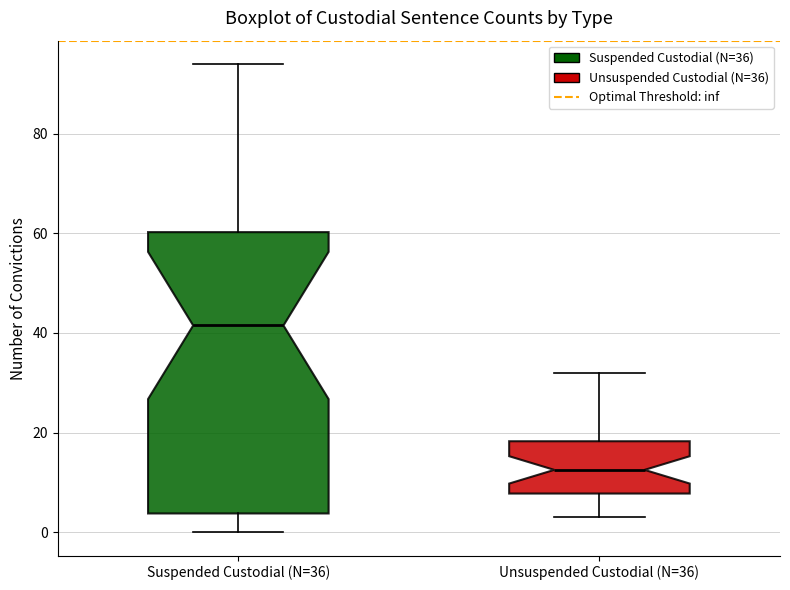

Comparing the boxes themselves (not the whiskers), which one is the tallest?

Suspended Custodial (N=36)